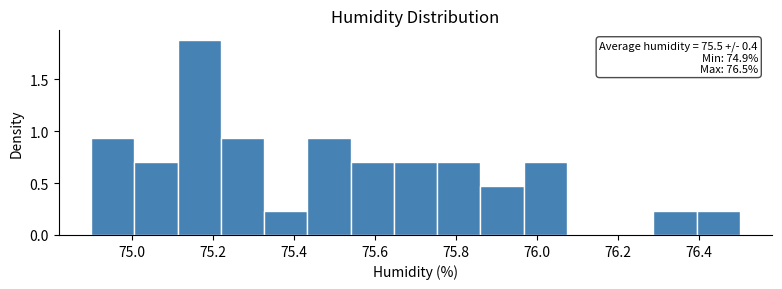

Over which range of the x-axis is the bar tallest?

75.12 to 75.22